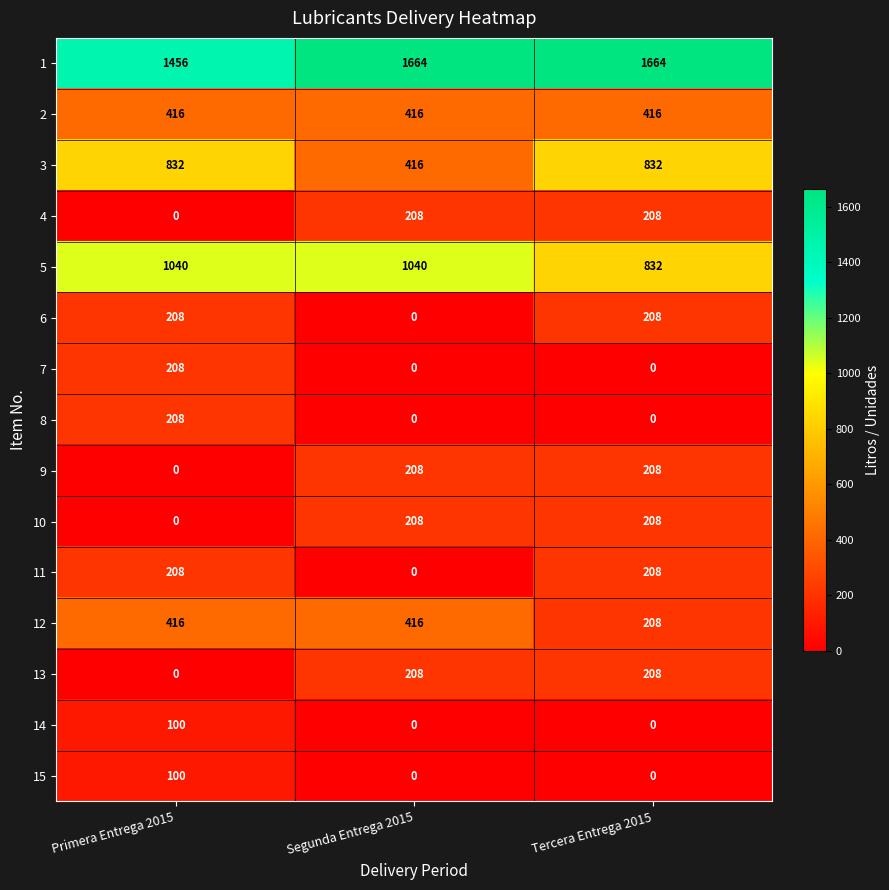

Which series has the largest total across all categories?

1